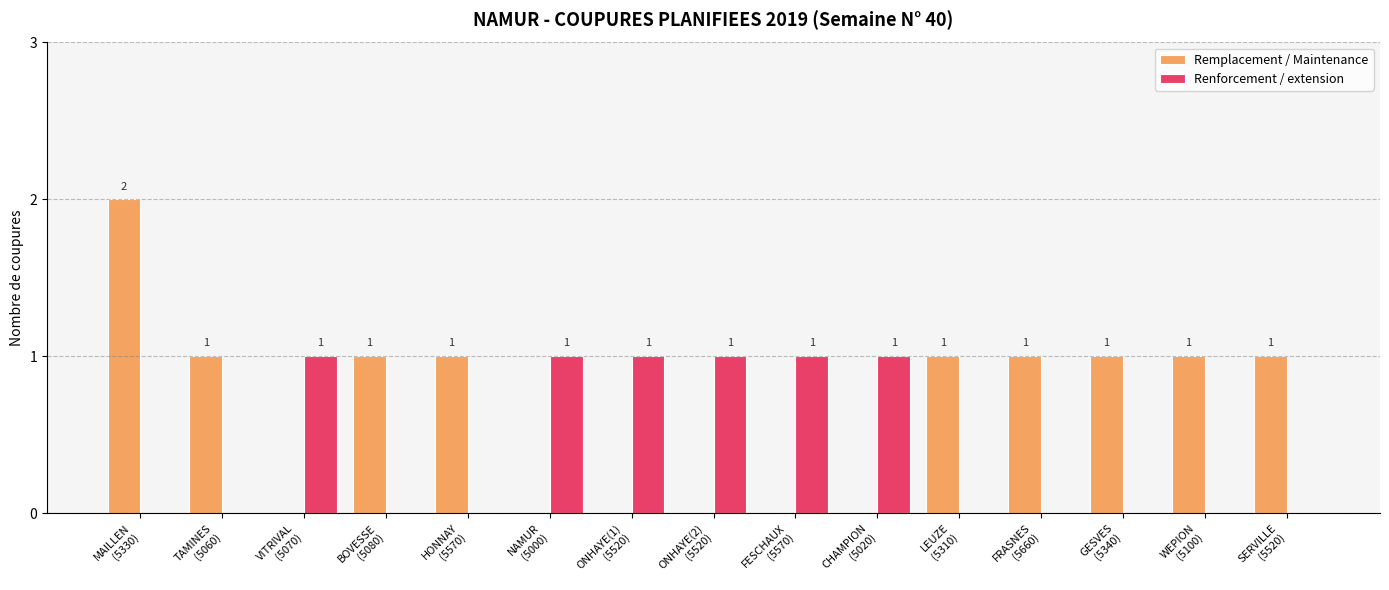

What is the sum of all Renforcement / extension values?

6